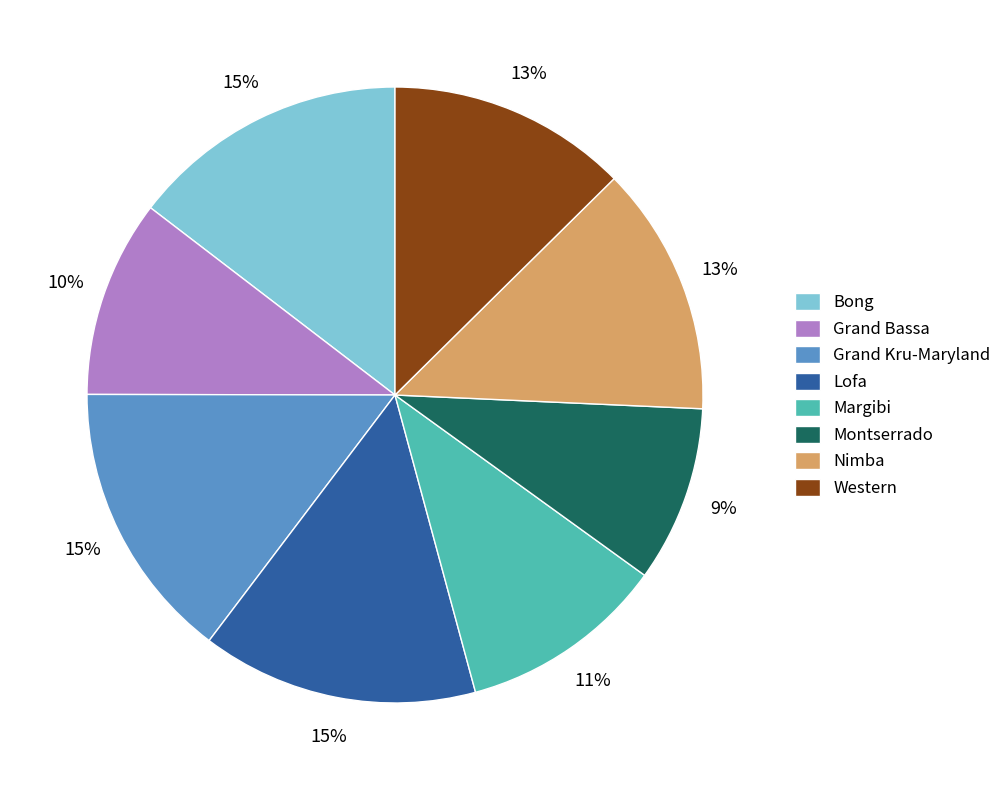

Is there any slice that represents more than half of the pie?

No